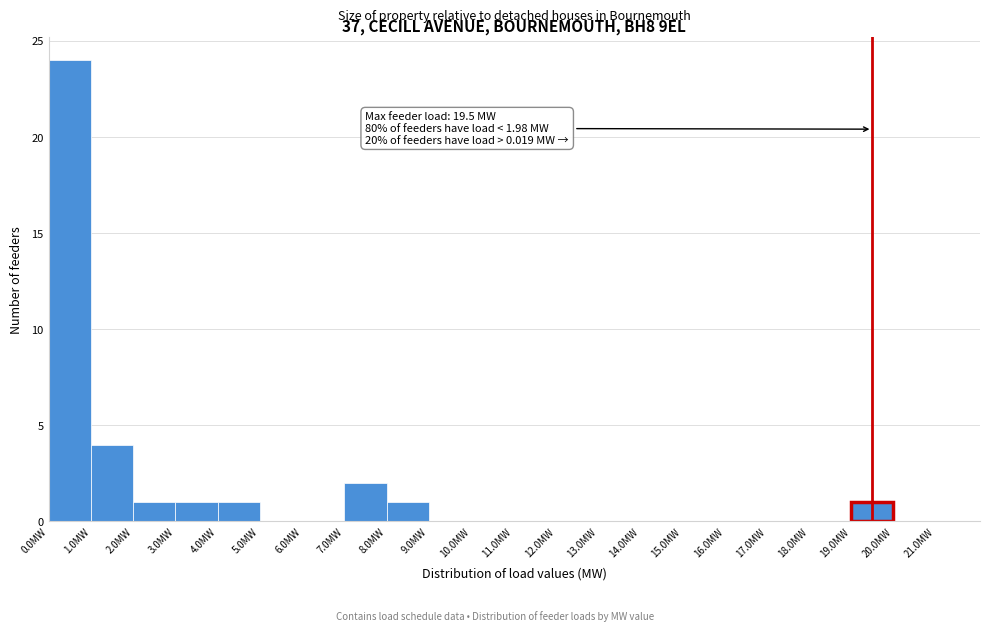

Over which range of the x-axis is the bar tallest?

0 to 1